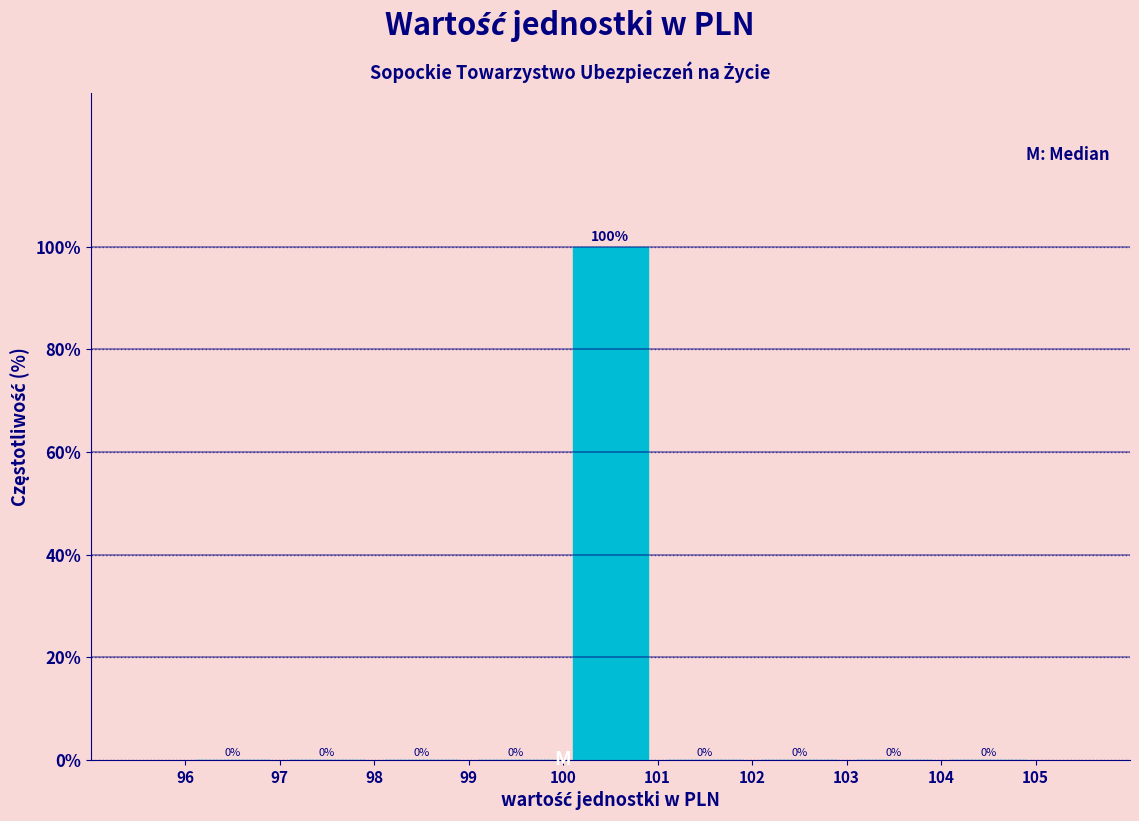

How tall is the bar that spans 100 to 101 on the x-axis?

100